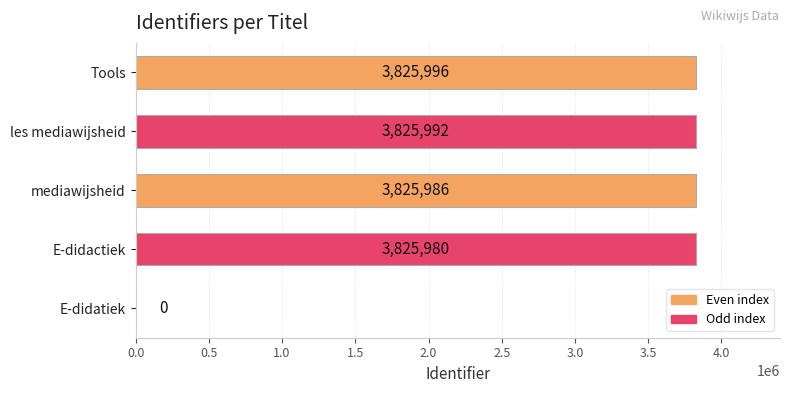

At which label is the value closest to 1912998?

E-didactiek